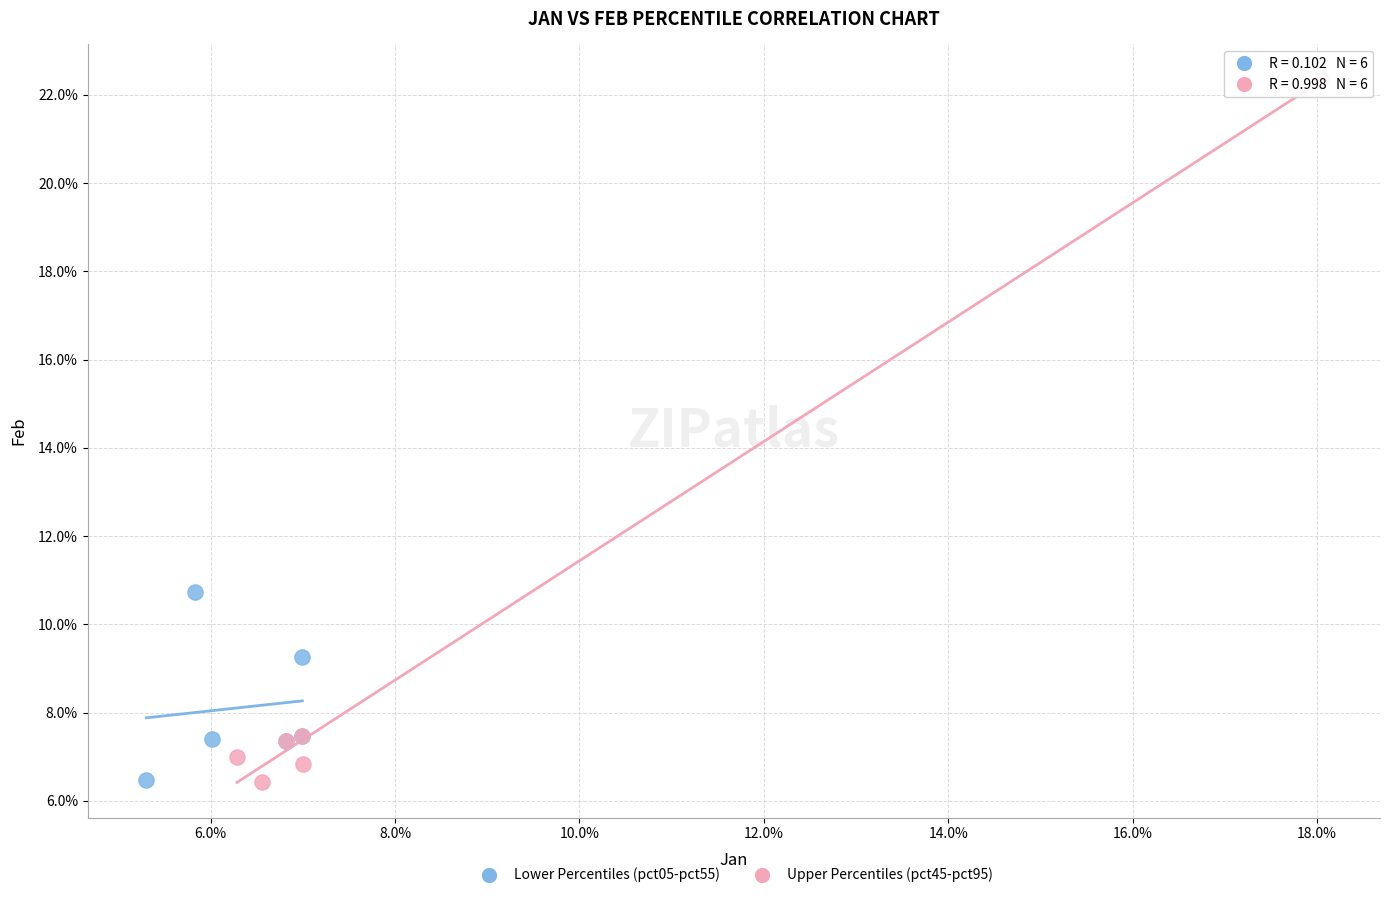

What are all the series names shown in the legend?

Lower Percentiles (pct05-pct55), Upper Percentiles (pct45-pct95)